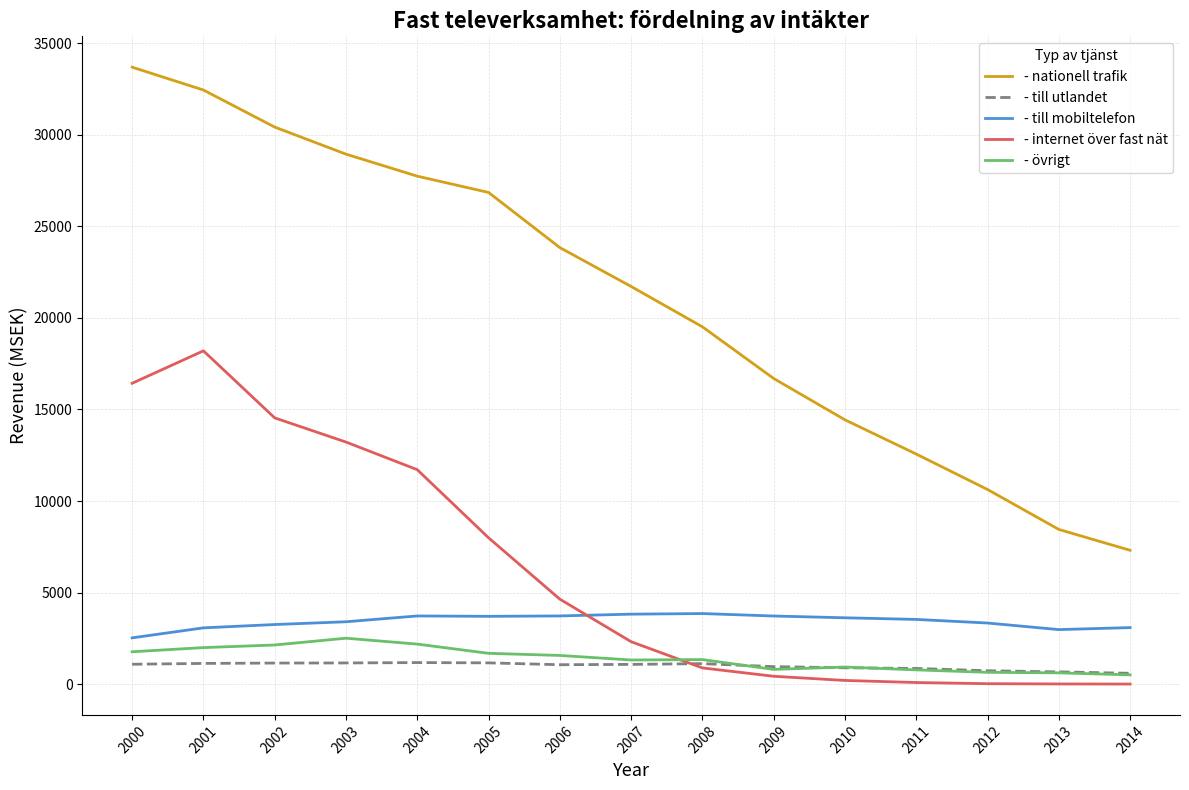

What is the maximum value shown in the chart?

33687.0